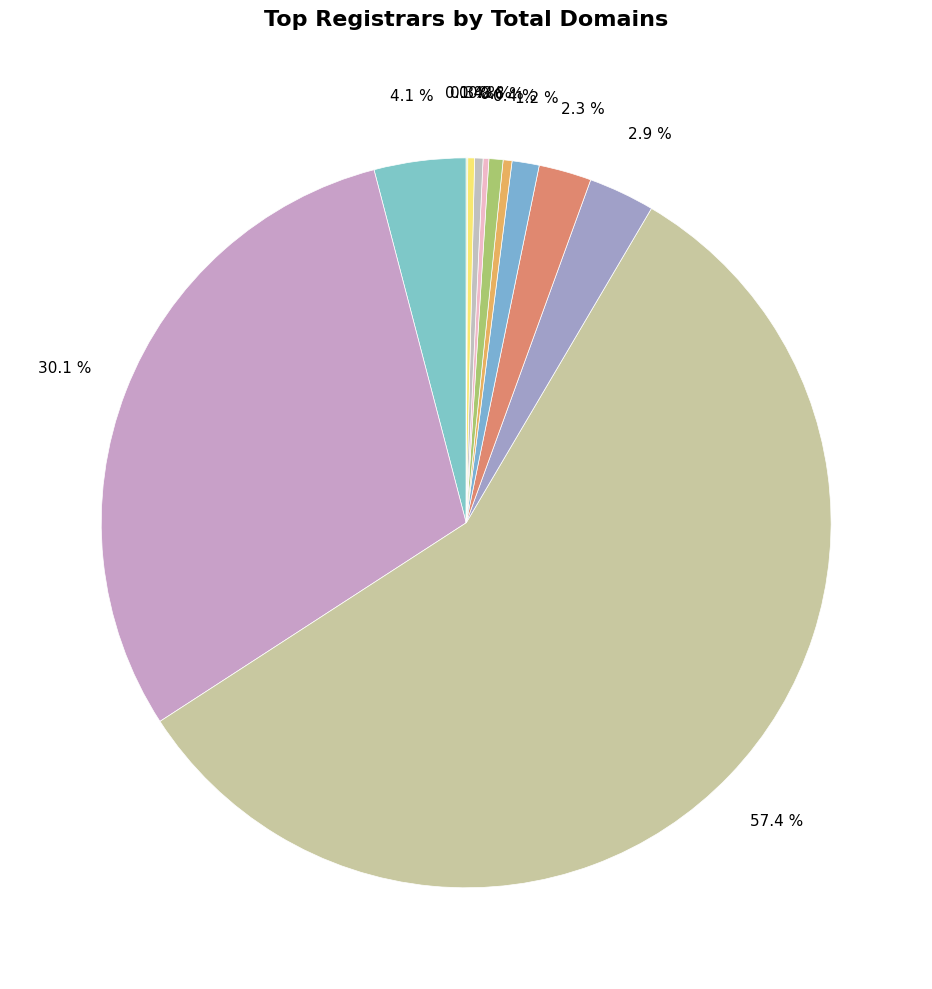

To the nearest percent, what is the average slice percentage?

8%